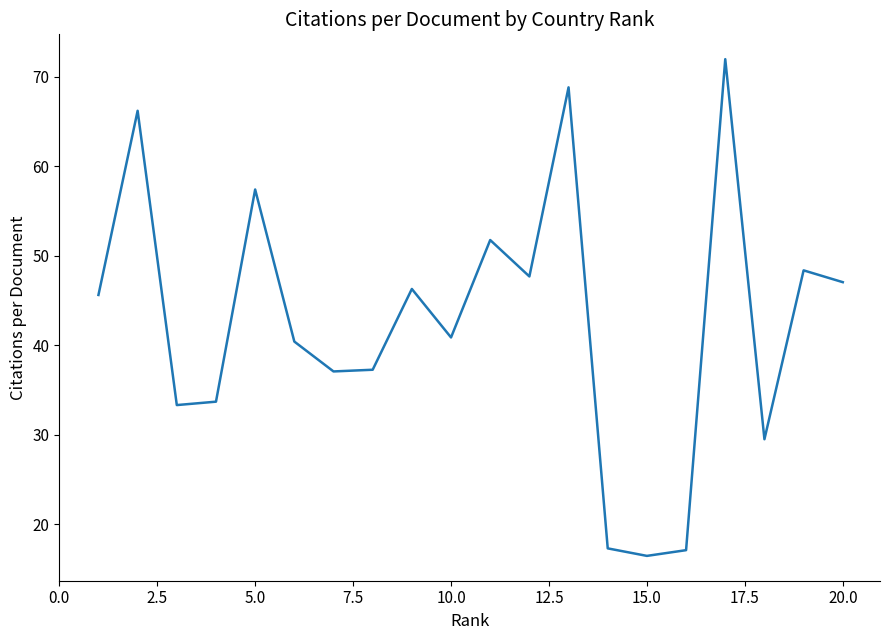

How many categories are shown in the chart?

20